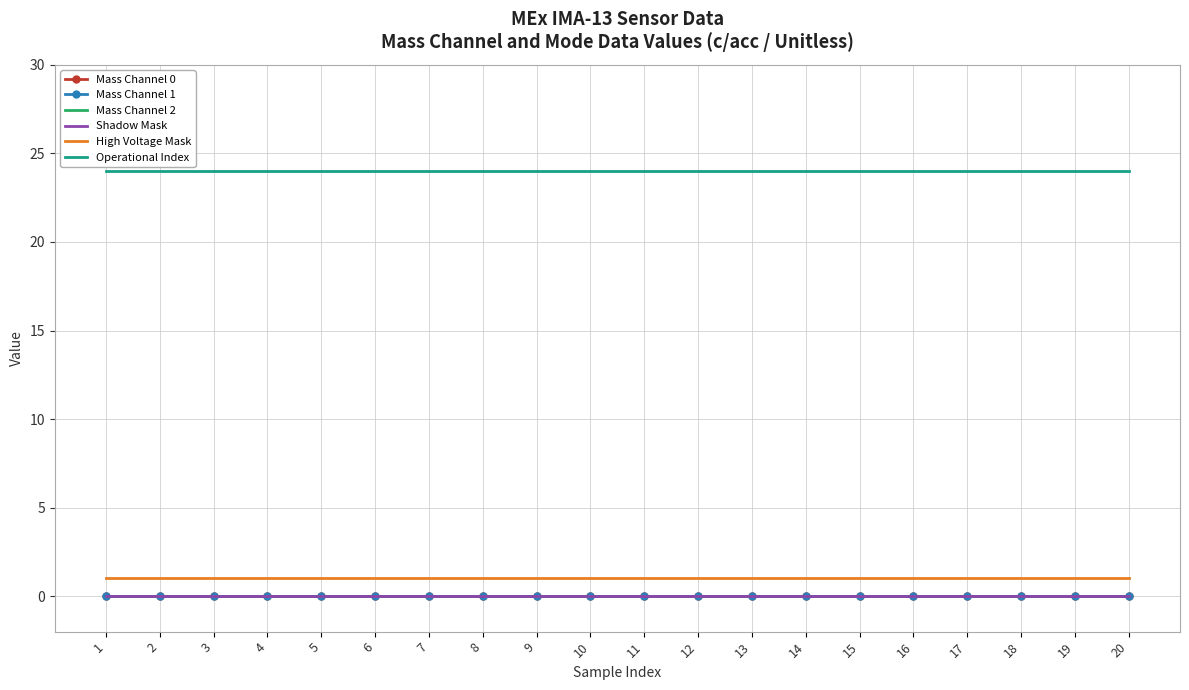

True or false: Operational Index and Mass Channel 0 cross at least once.

False